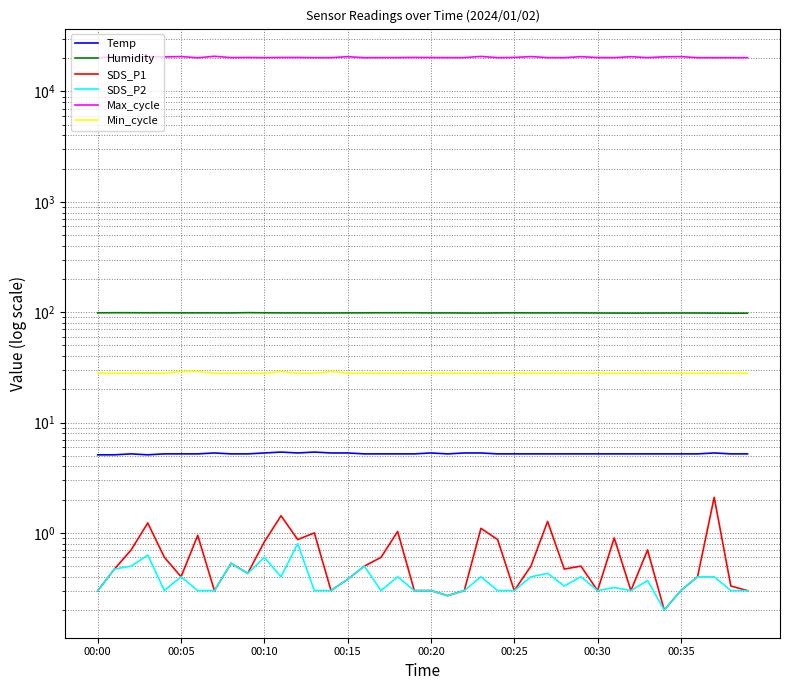

At how many categories does at least one series exceed 16521?

40